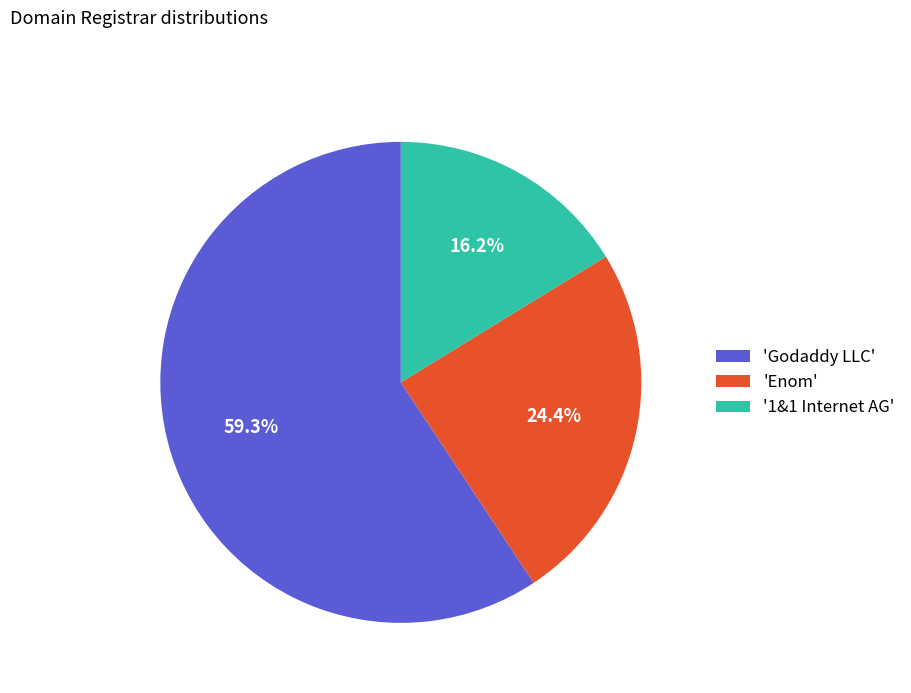

Does any single category account for the majority?

Yes